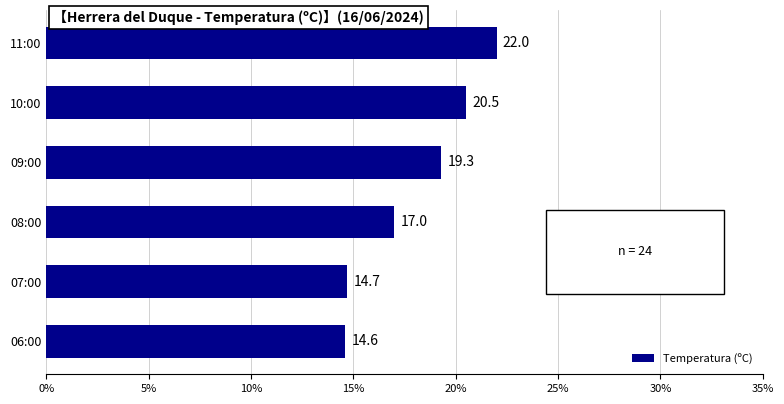

How many distinct data groups are displayed?

1